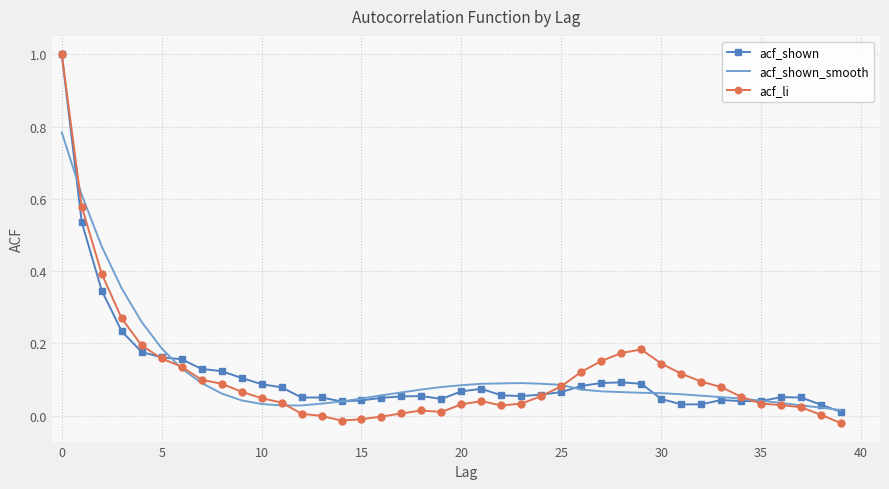

What is the maximum value shown in the chart?

1.0